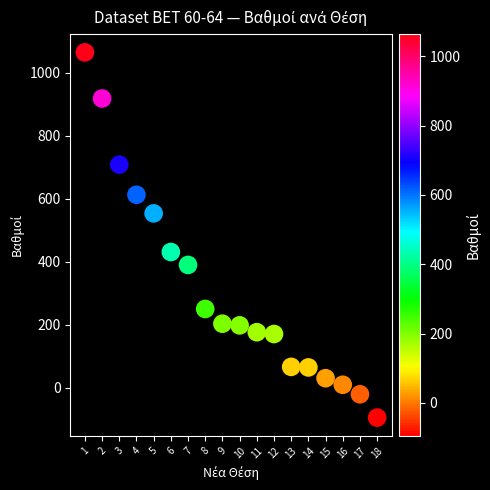

What Y value in the scatter plot is closest to 484?

430.5